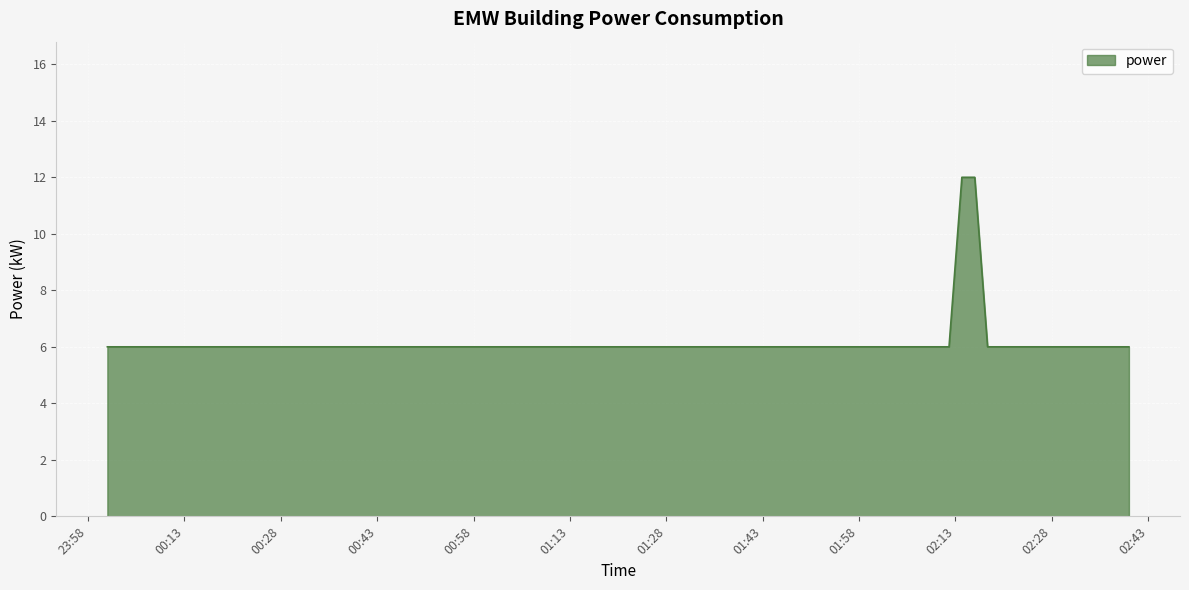

What is the maximum value shown in the chart?

12